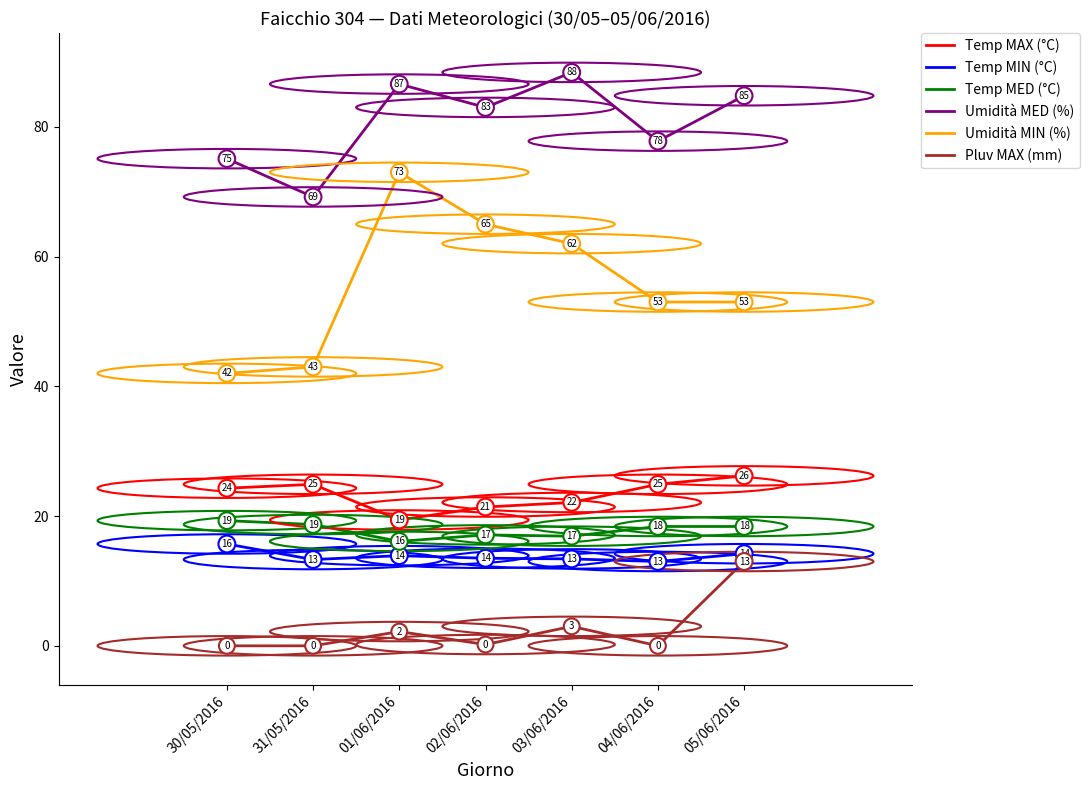

The value of Temp MAX (°C) at 03/06/2016 is 22.1. True or false?

True